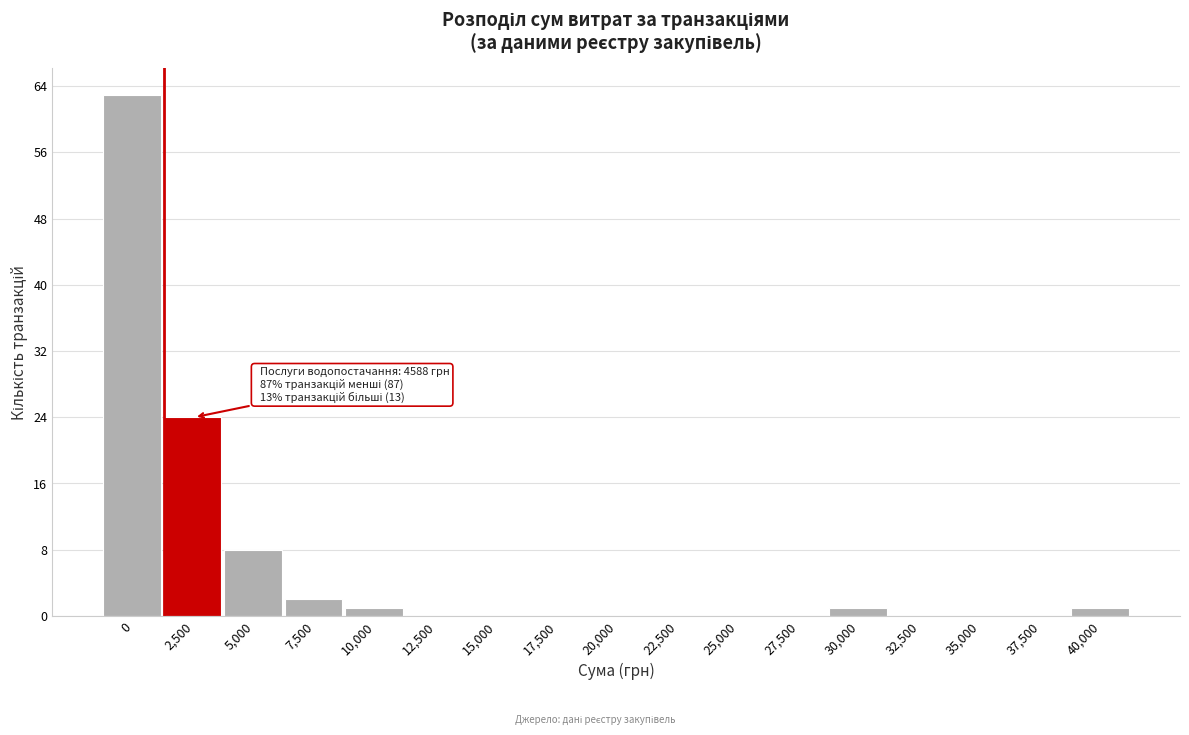

Reading left to right, transcribe all the data shown in this chart.

0=63	2,500=24	5,000=8	7,500=2	10,000=1	12,500=0	15,000=0	17,500=0	20,000=0	22,500=0	25,000=0	27,500=0	30,000=1	32,500=0	35,000=0	37,500=0	40,000=1